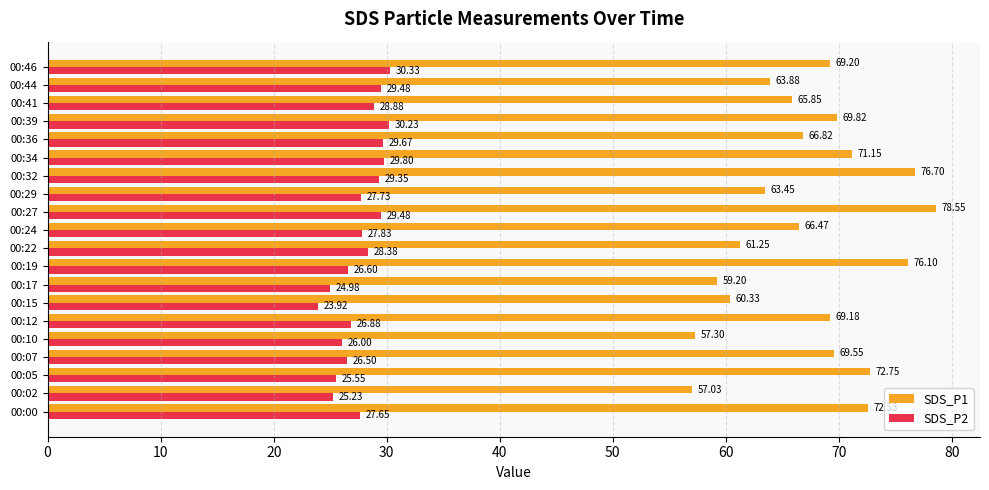

Which category has the highest value in the SDS_P1 series?

00:27